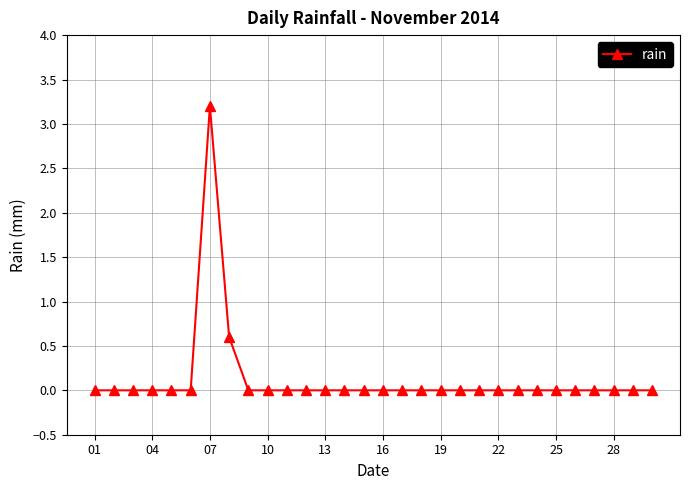

What is the greatest value displayed?

3.2